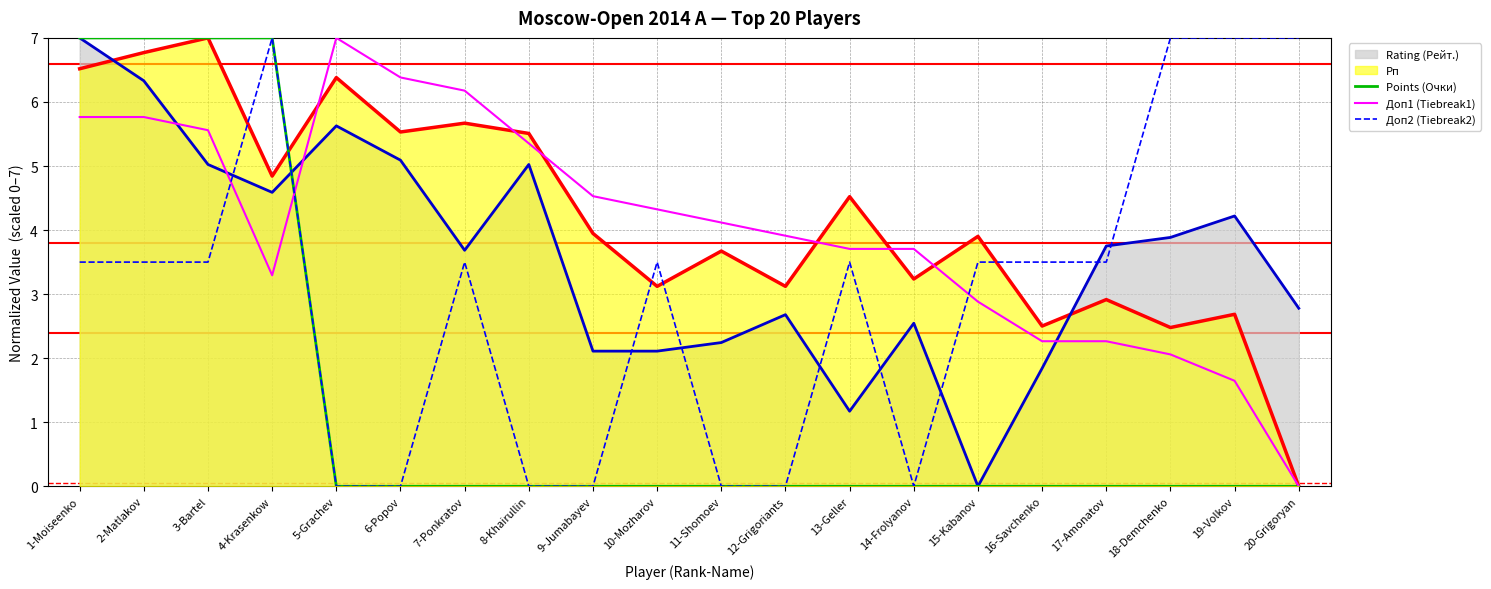

What is the sum of all Доп1 (Tiebreak1) values?

80.7